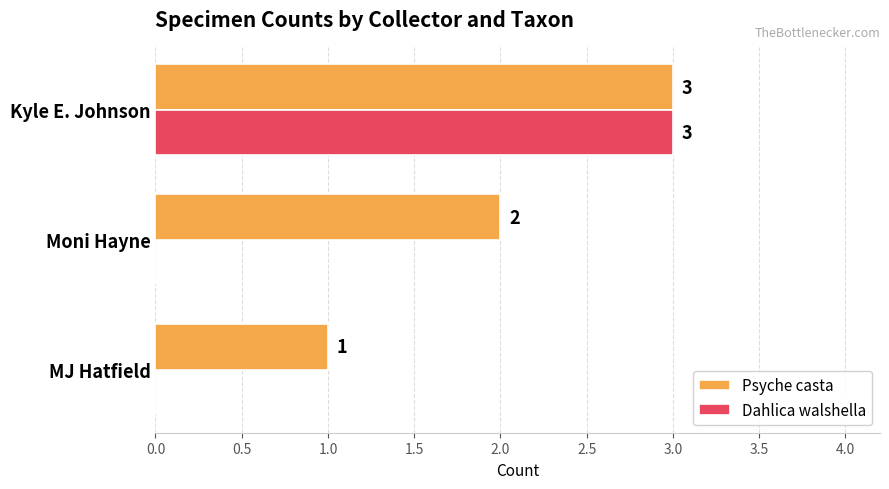

What is the approximate value of Dahlica walshella at Kyle E. Johnson?

3